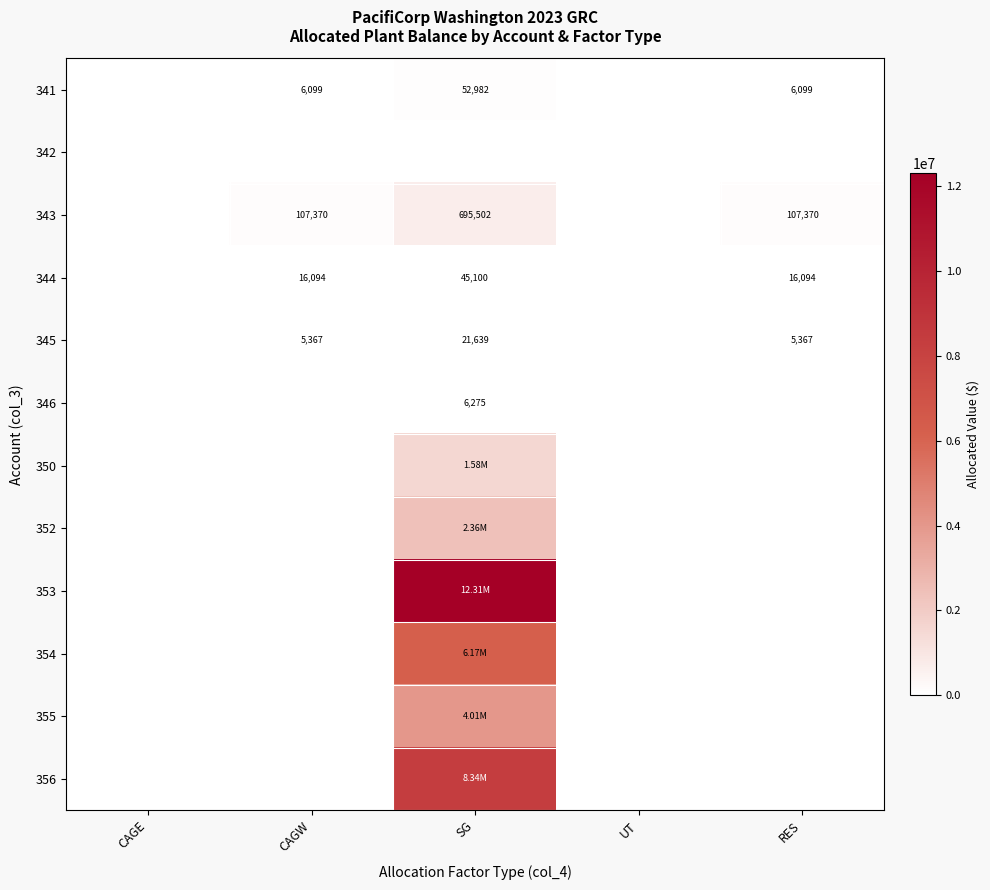

Is it true that 356 equals 4798441.3 at SG?

False